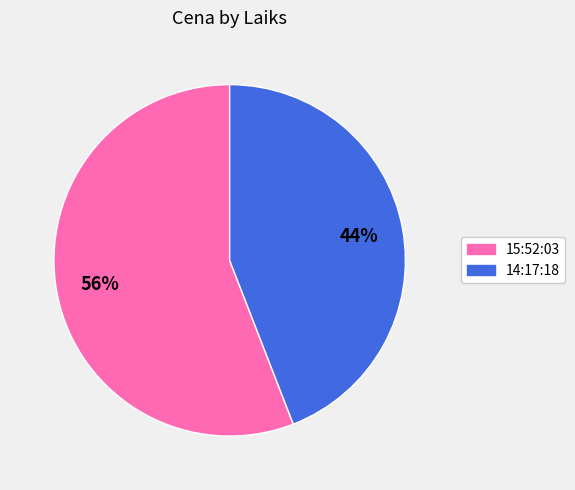

What percentage is the 15:52:03 slice, to the nearest percent?

56%